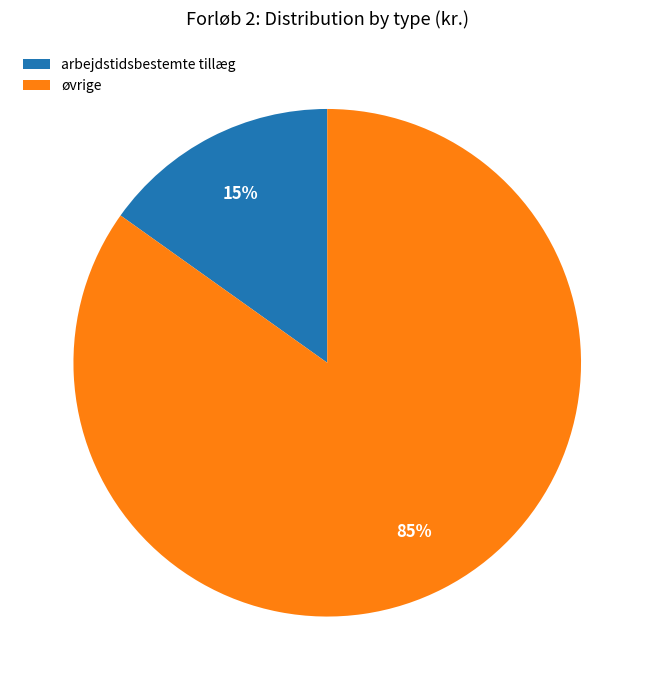

Is there any slice that represents more than half of the pie?

Yes